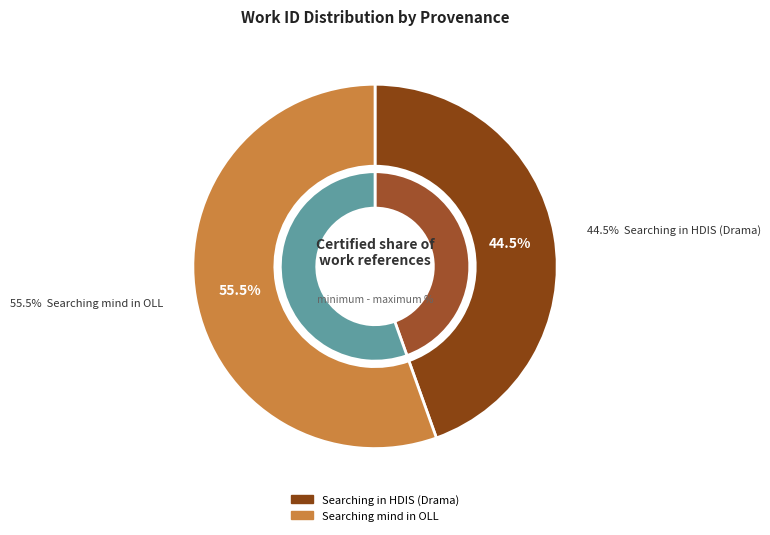

Is it true that Searching mind in OLL is 55% of the pie?

True